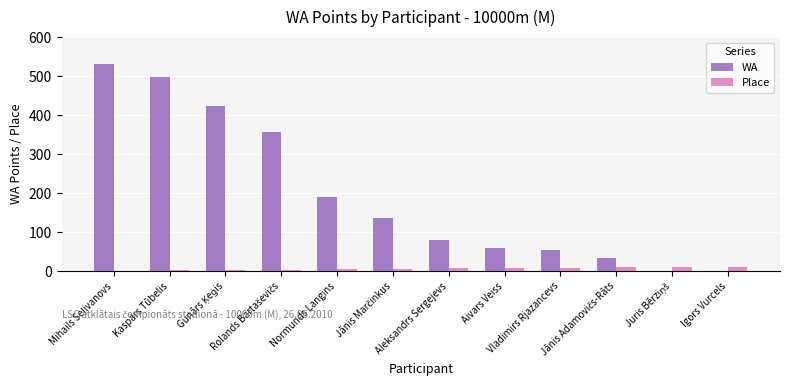

What is the greatest value displayed?

531